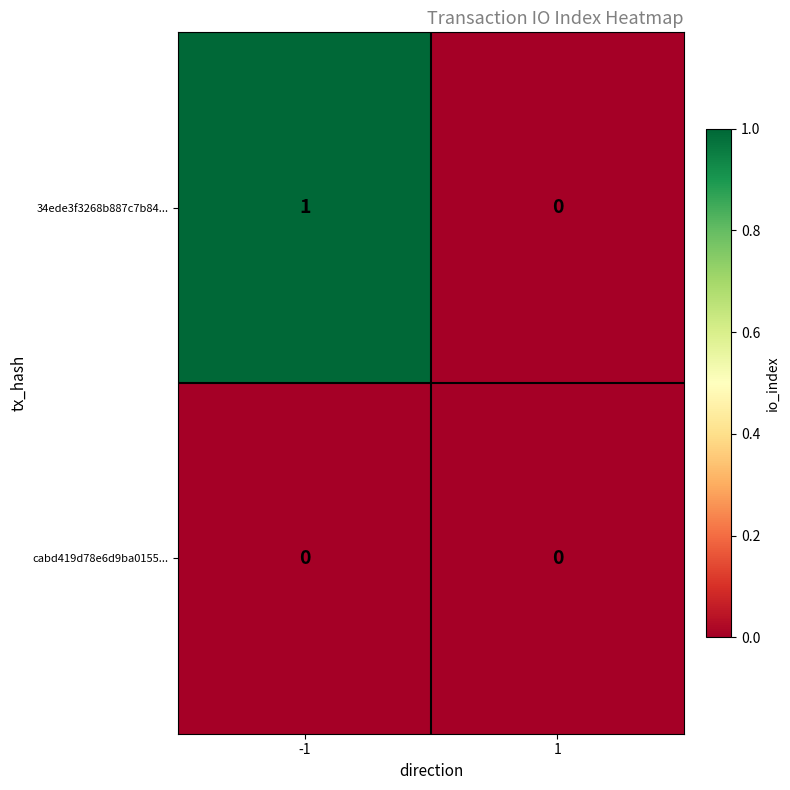

Reading left to right, transcribe all the data shown in this chart.

34ede3f3268b887c7b84...: 1	0
cabd419d78e6d9ba0155...: 0	0